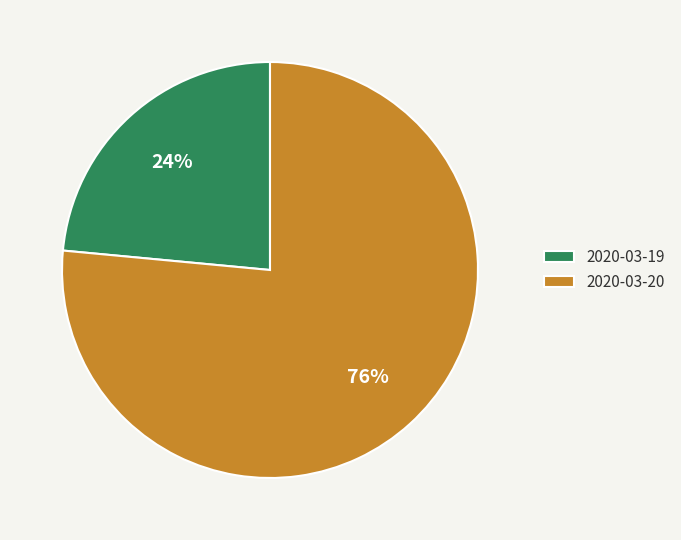

Does any single category account for the majority?

Yes